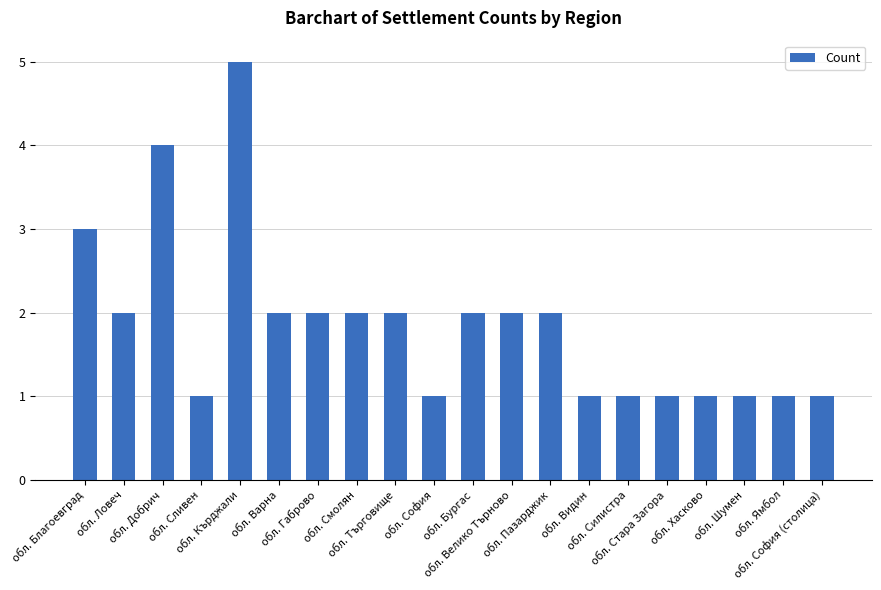

Which category has the highest value across all series?

обл. Кърджали